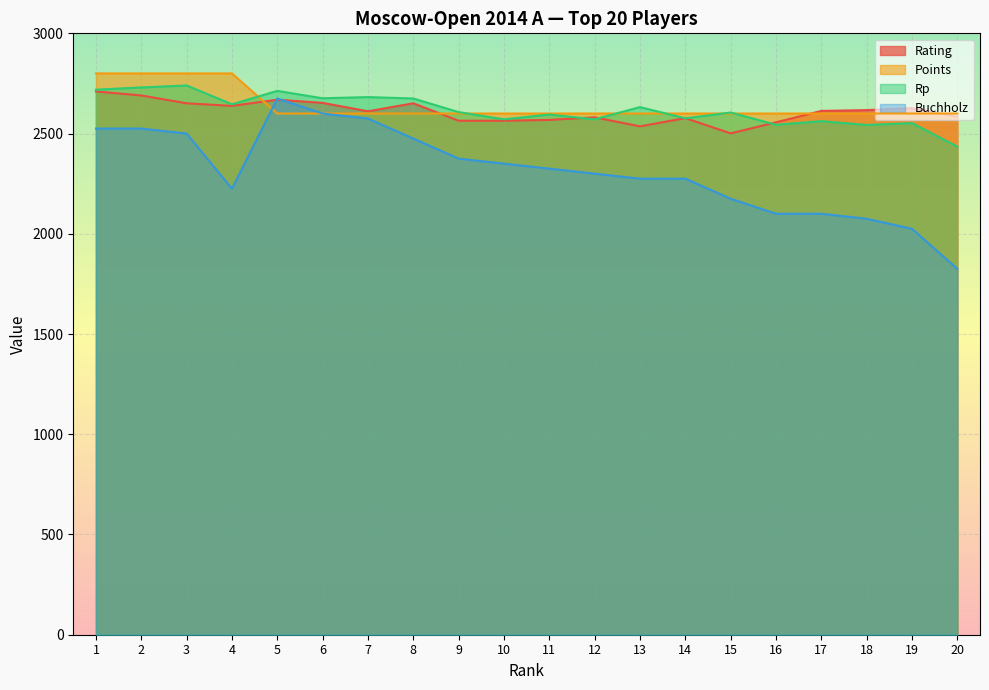

Which series has the largest range (max minus min)?

Buchholz